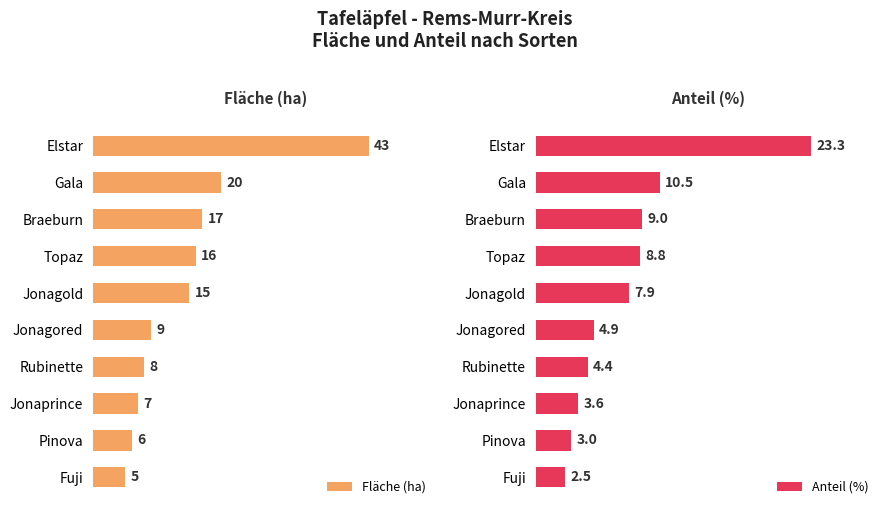

What is the maximum value for Anteil (%)?

23.3